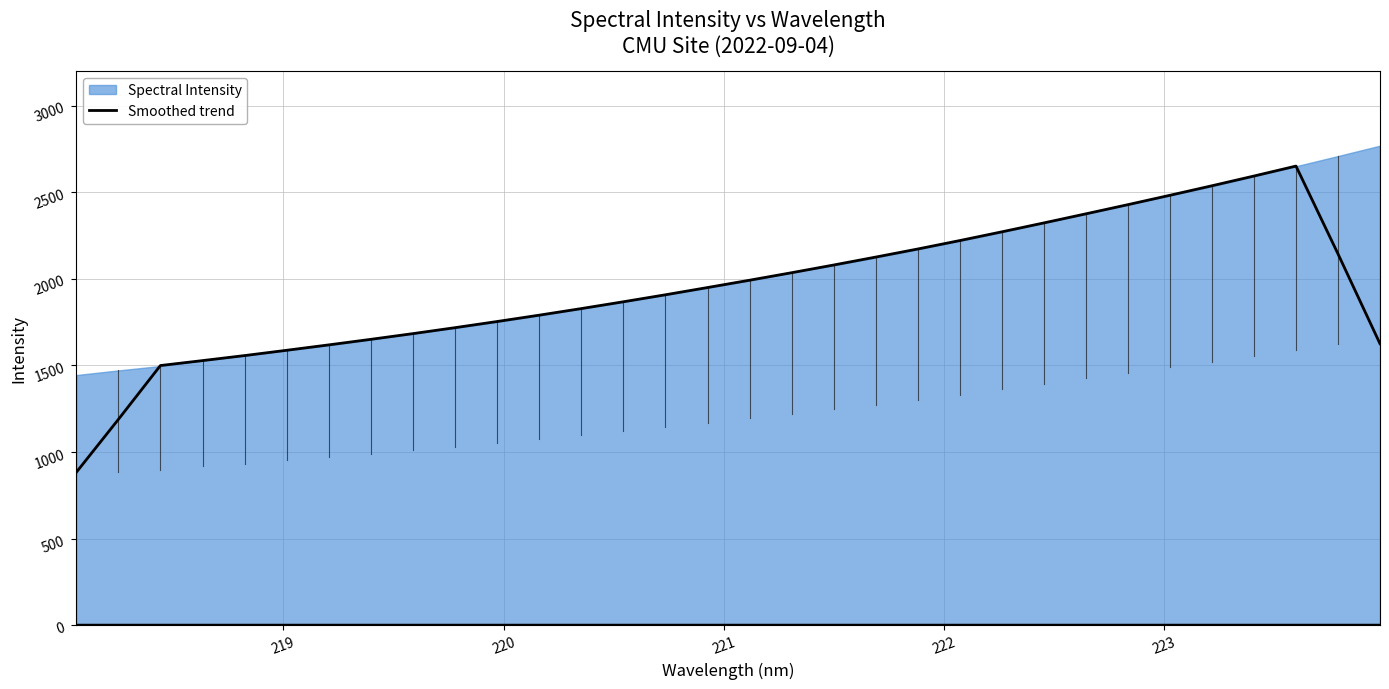

How many data points are less than 1949?

16